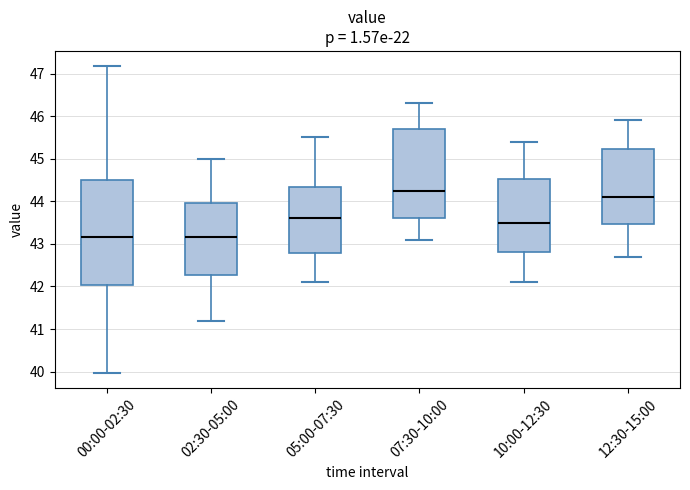

Which box's median line is the highest?

07:30-10:00